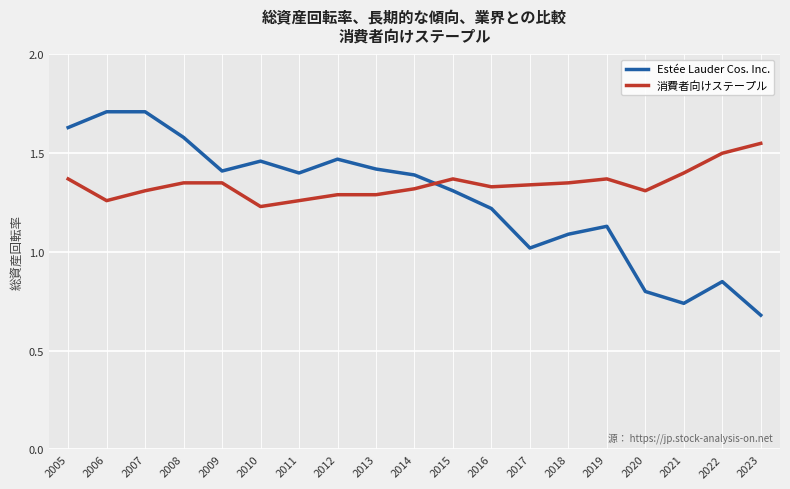

Which series changed the most between 2017 and 2018?

Estée Lauder Cos. Inc.